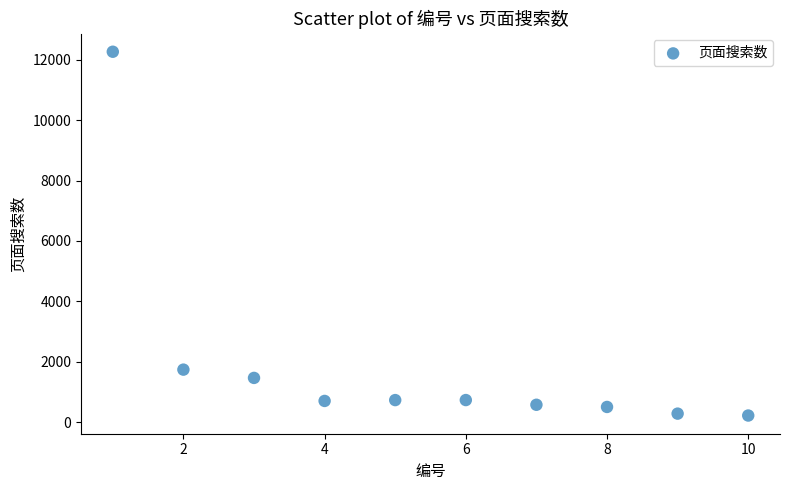

What Y value in the scatter plot is closest to 6243?

1743